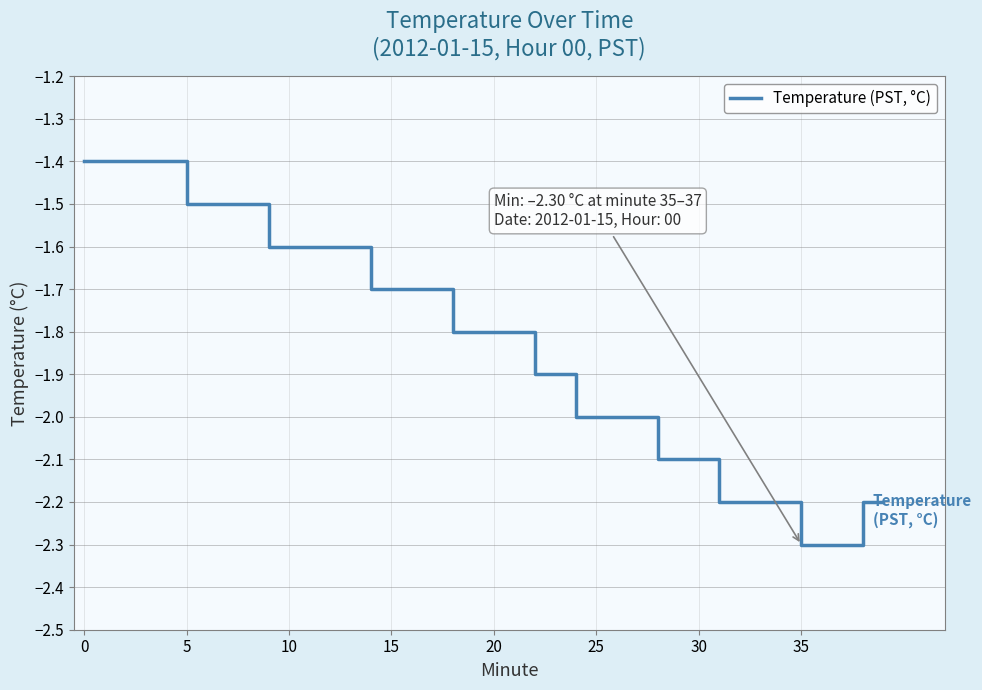

What is the minimum value shown in the chart?

-2.3